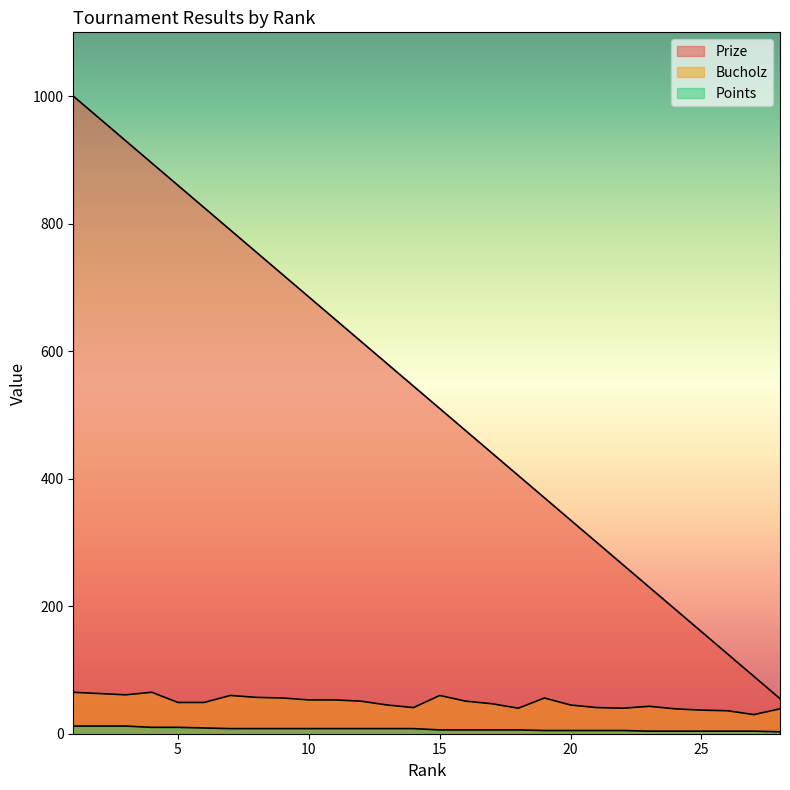

What is the total value across all series at 19?

431